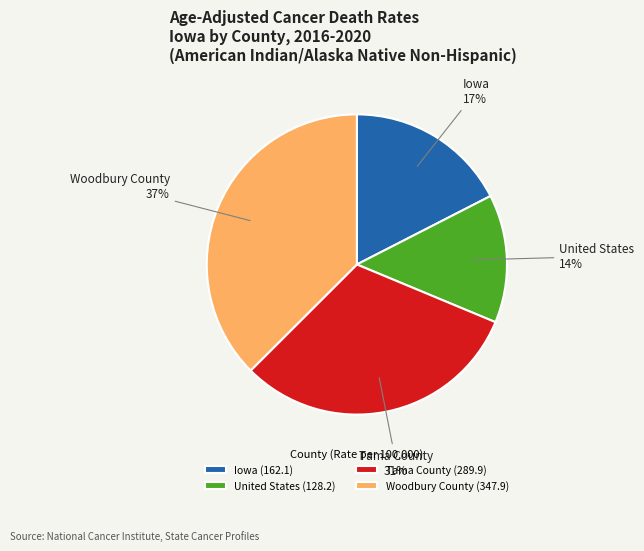

Do Woodbury County and Tama County together represent more than half of the pie?

Yes